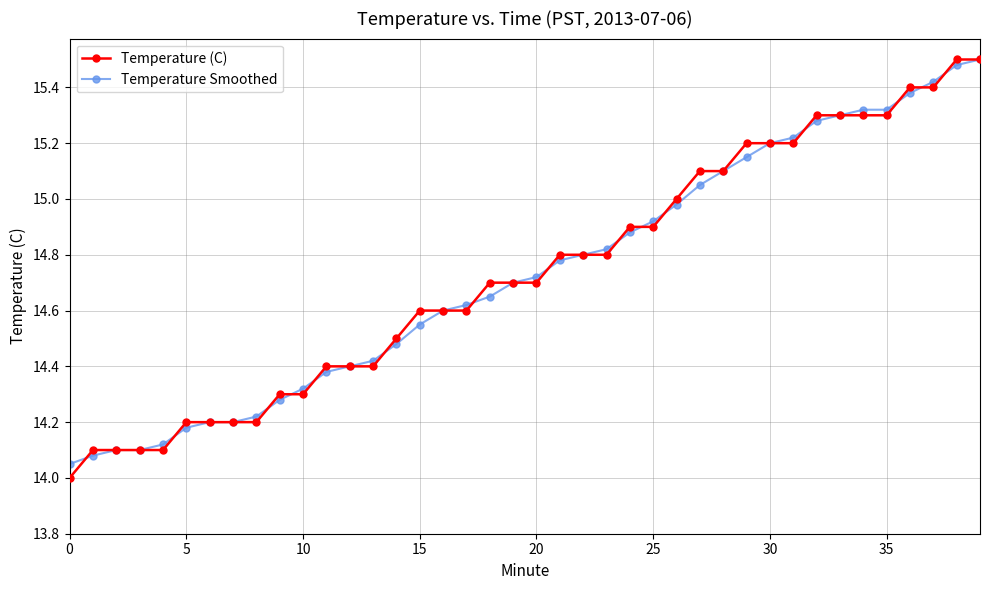

Which series has the widest spread of values?

Temperature (C)